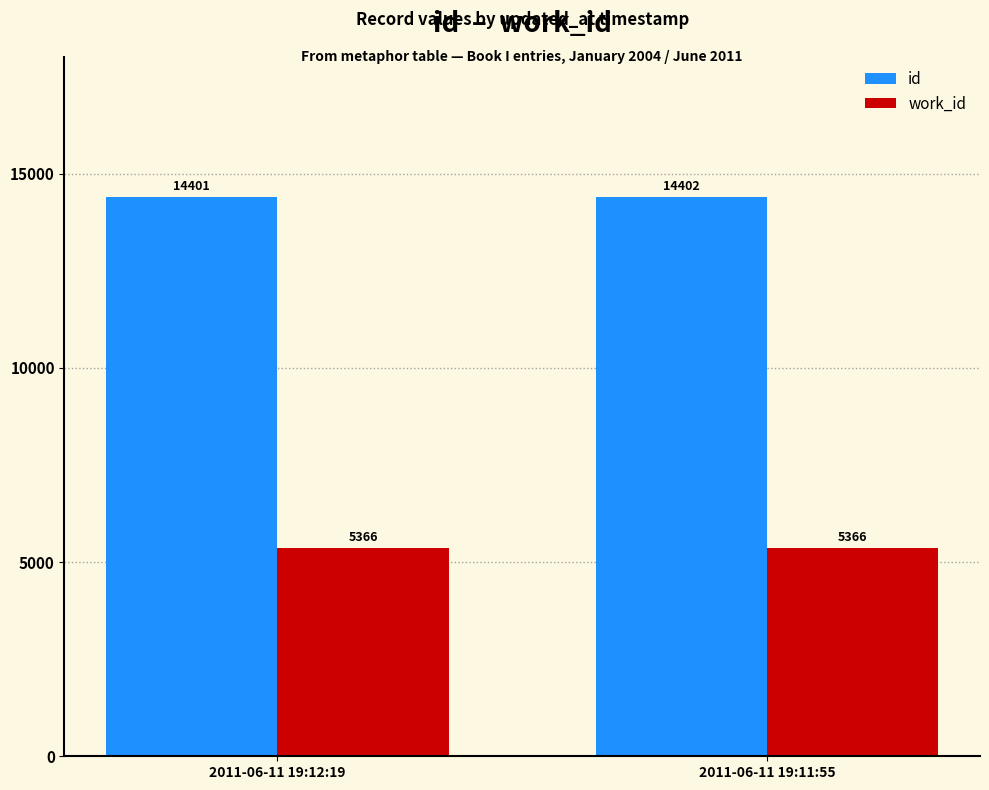

How many bars are there in total?

4